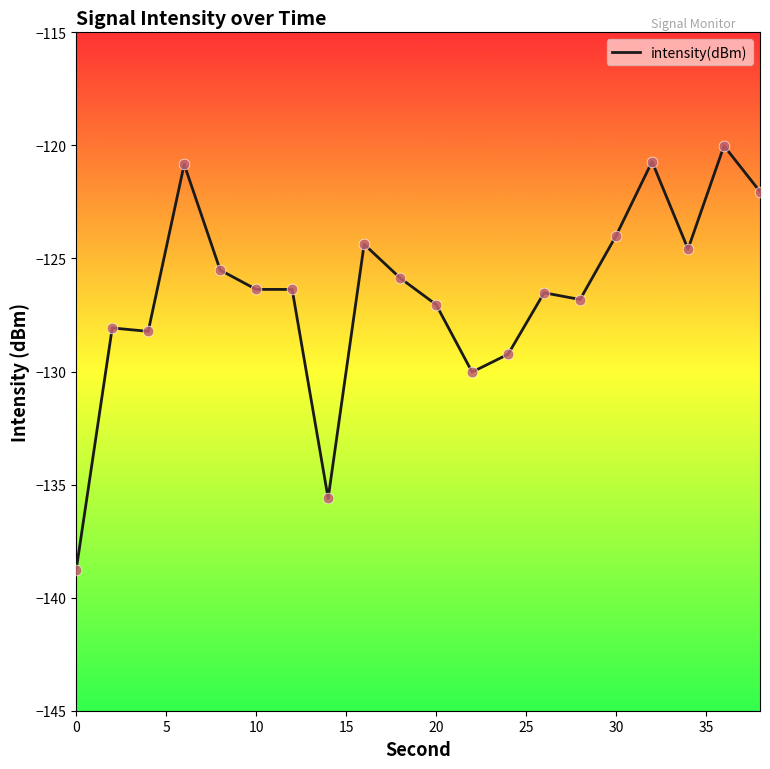

What is the maximum value shown in the chart?

-120.0